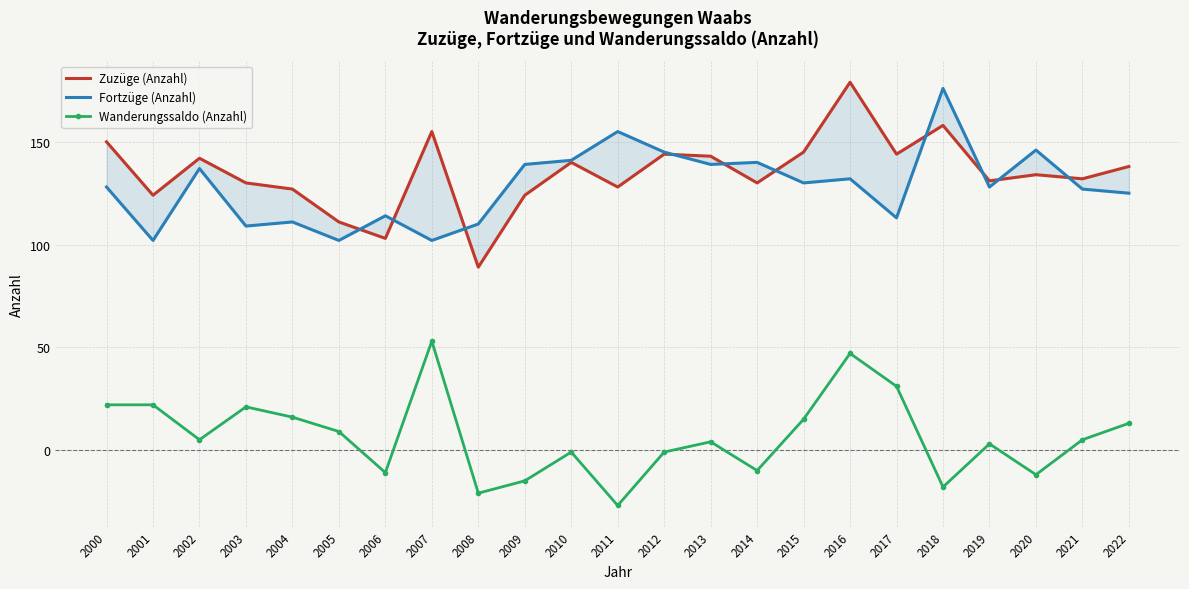

At which label is Wanderungssaldo (Anzahl) closest to 13?

2022